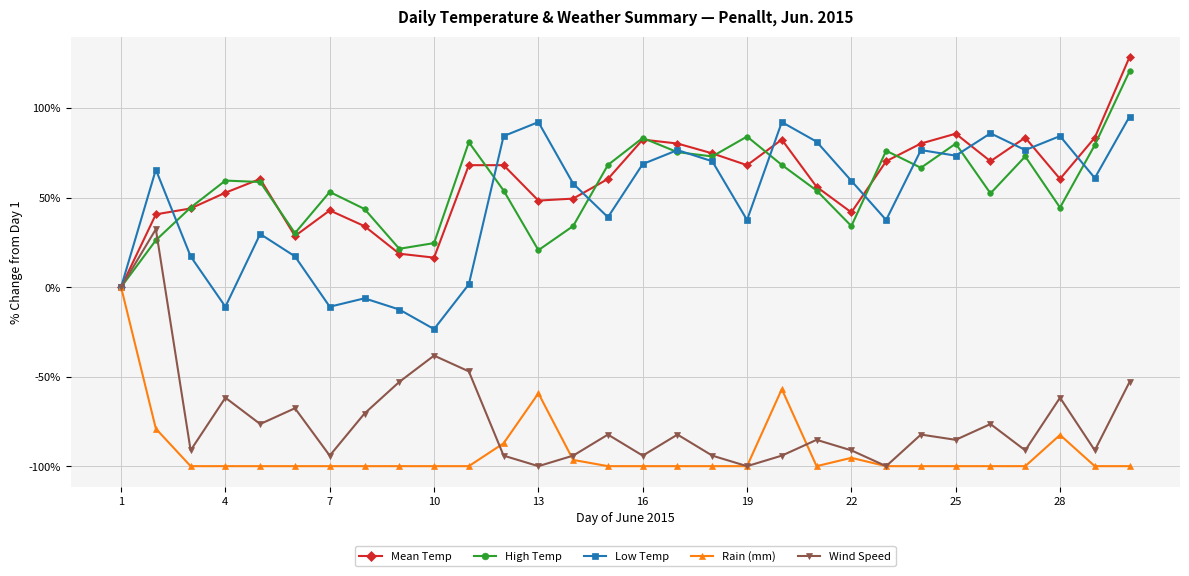

Which series has the largest range (max minus min)?

Wind Speed